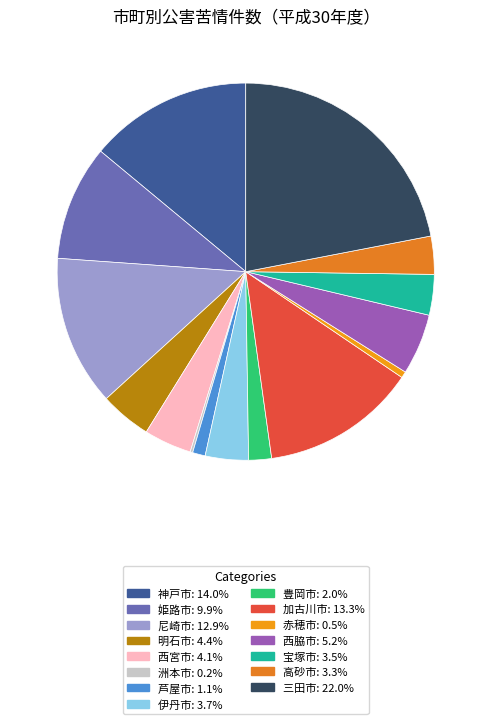

To the nearest percent, what is the average slice percentage?

7%